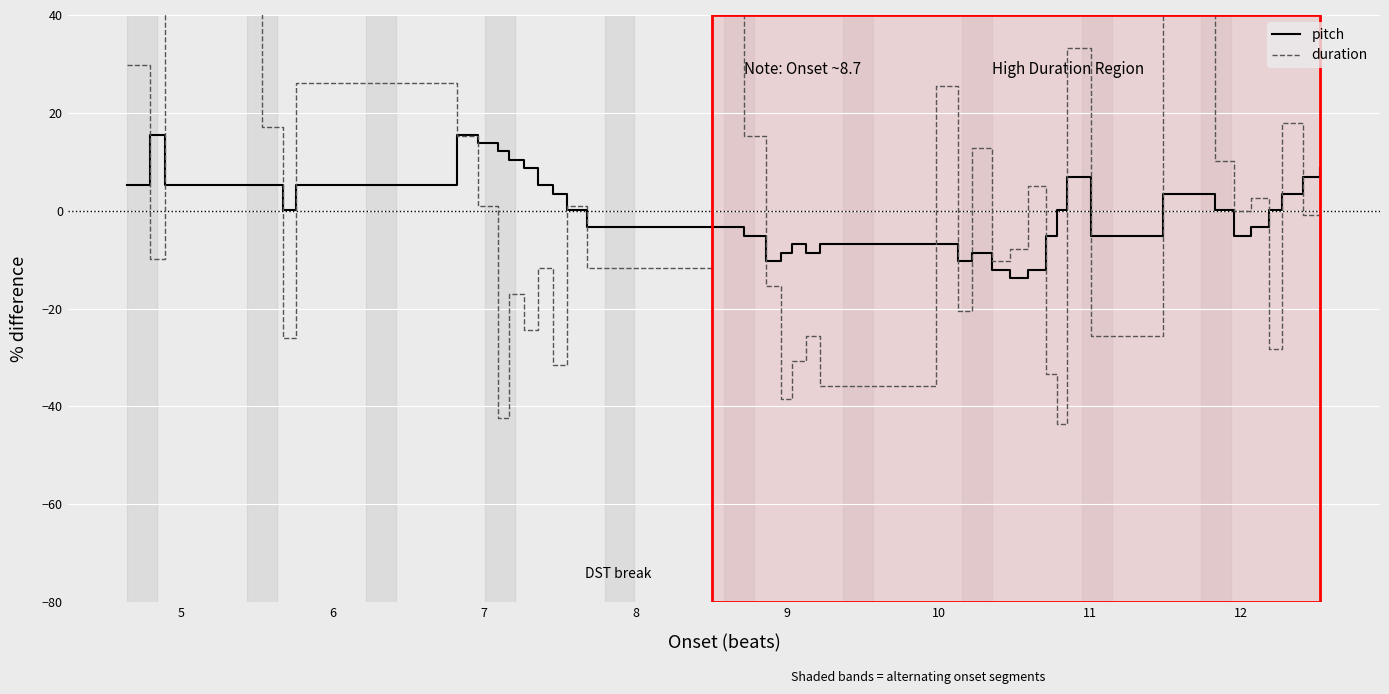

How many intersections are there between pitch and duration?

19